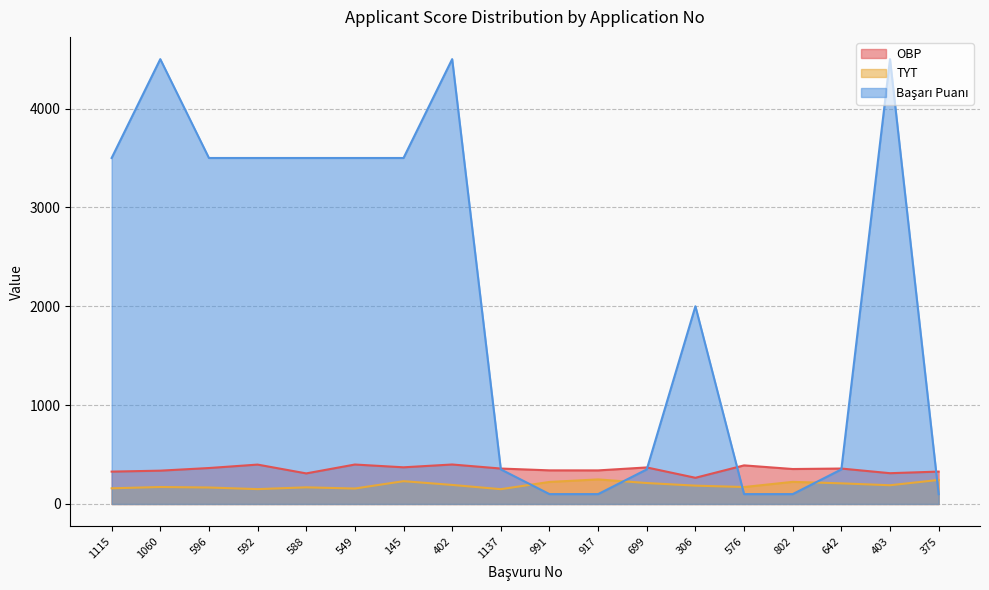

True or false: Başarı Puanı and TYT cross at least once.

True